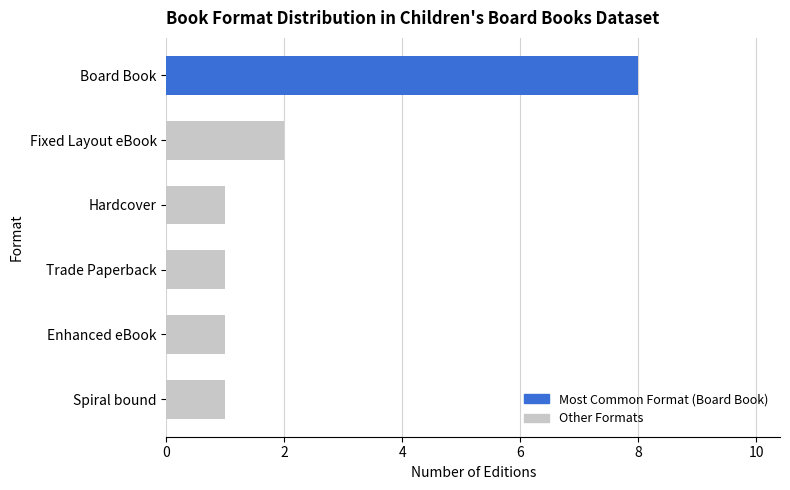

Which has a higher value, Trade Paperback or Fixed Layout eBook?

Fixed Layout eBook